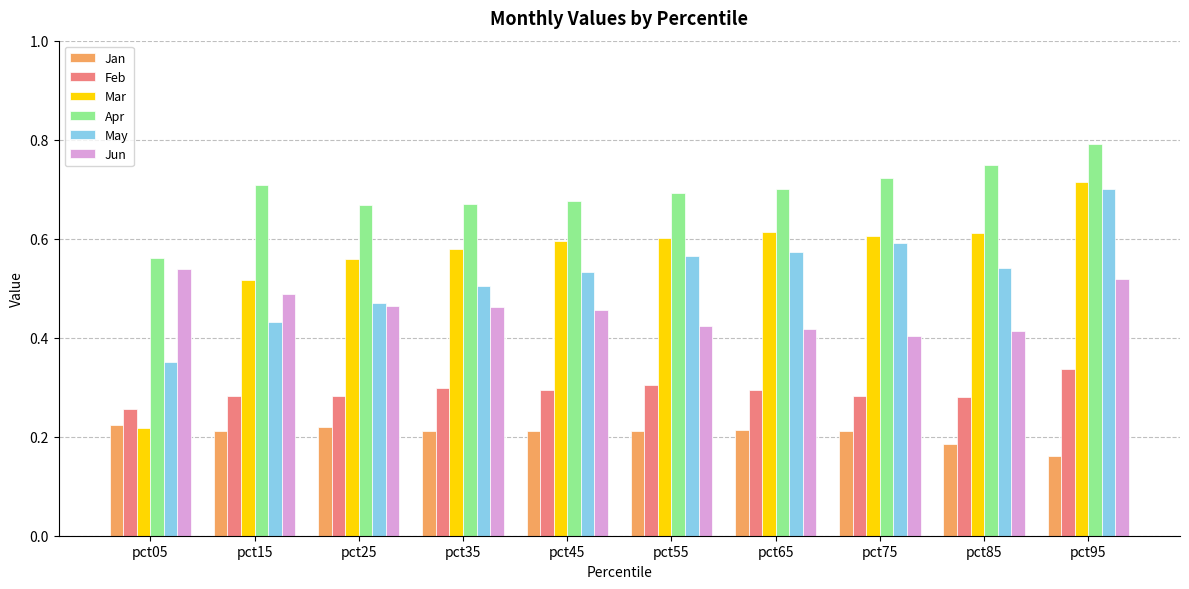

At which category is the sum across all series the highest?

pct95